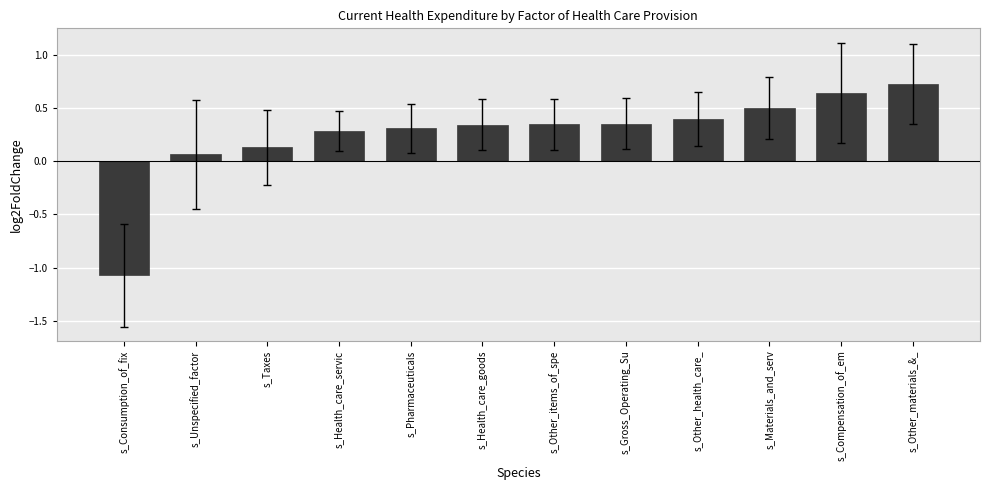

How many data points does each series have?

12